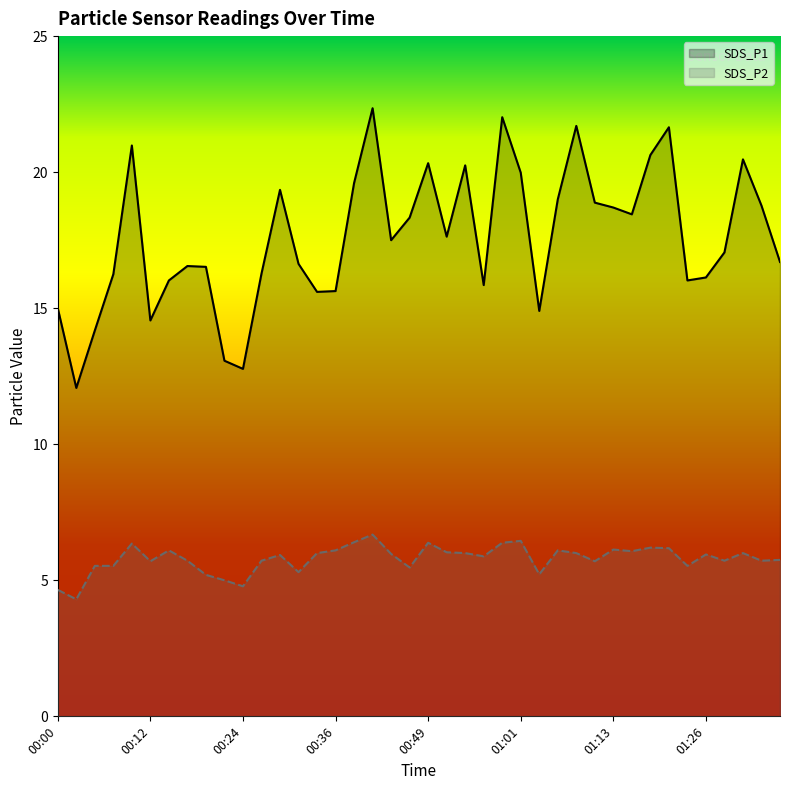

Which series changed the most between 00:09 and 00:36?

SDS_P1